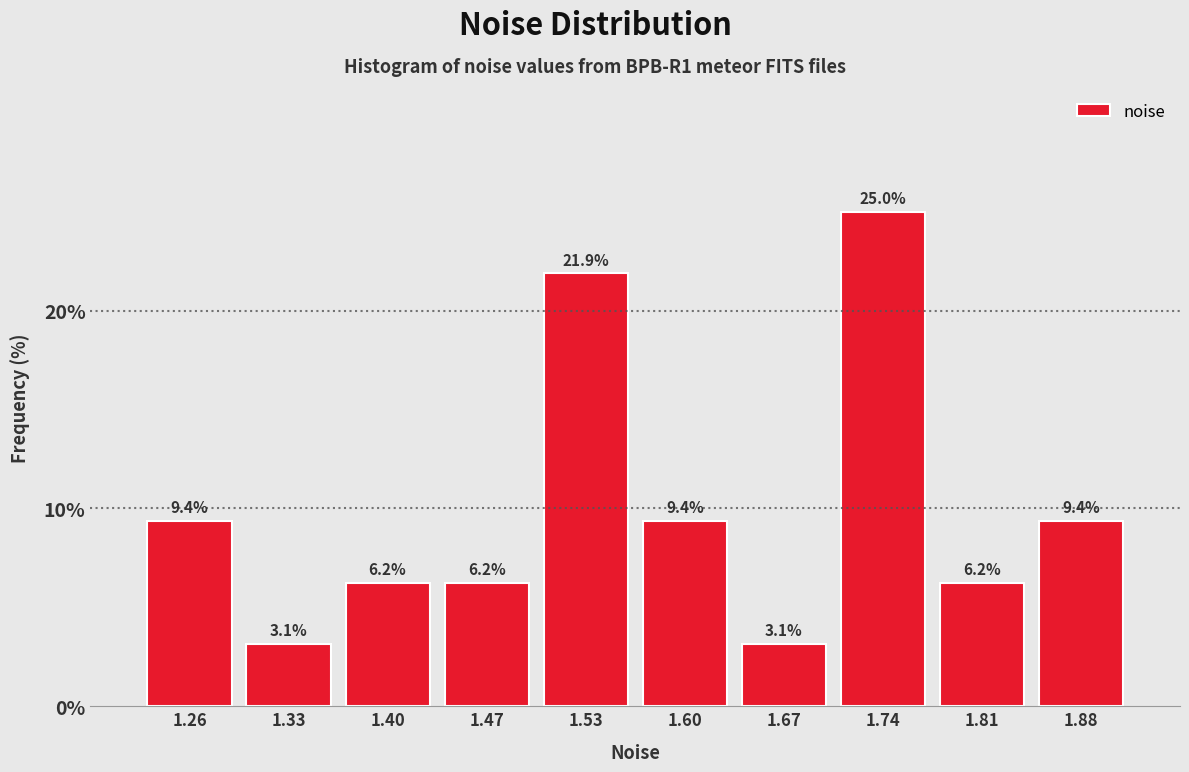

Reading left to right, transcribe this chart: for each bar, give the range it covers on the x-axis and its height. The bar edges are not printed on the chart, so give them approximately, as read against the axis.

1.23 to 1.29: 9.4
1.29 to 1.36: 3.1
1.36 to 1.43: 6.2
1.43 to 1.50: 6.2
1.50 to 1.57: 21.9
1.57 to 1.64: 9.4
1.64 to 1.70: 3.1
1.70 to 1.77: 25.0
1.77 to 1.84: 6.2
1.84 to 1.91: 9.4